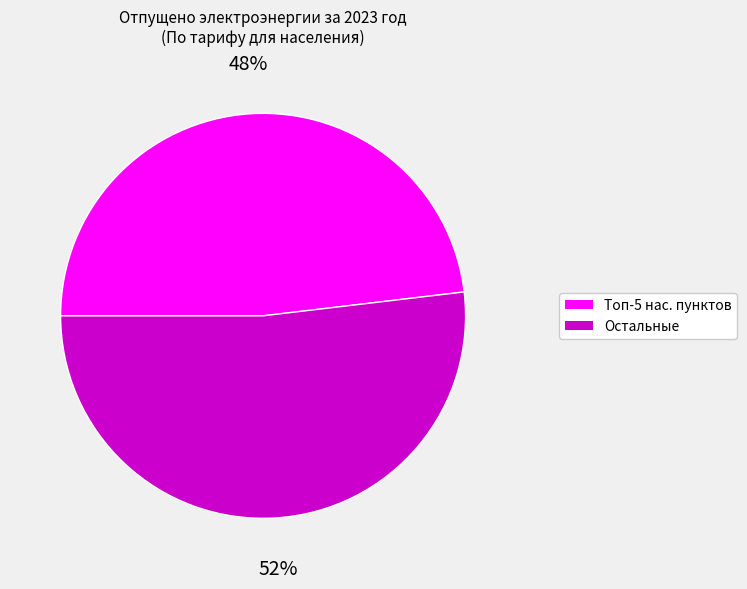

To the nearest percent, what is the difference between the largest and smallest slice percentages?

4%